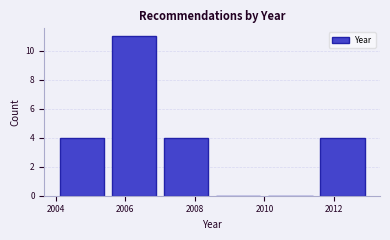

What is the height of the bar covering 2007.0 to 2008.5 on the x-axis? Neither the bar edges nor the heights are printed on the chart, so give them approximately, as read against the axes.

4